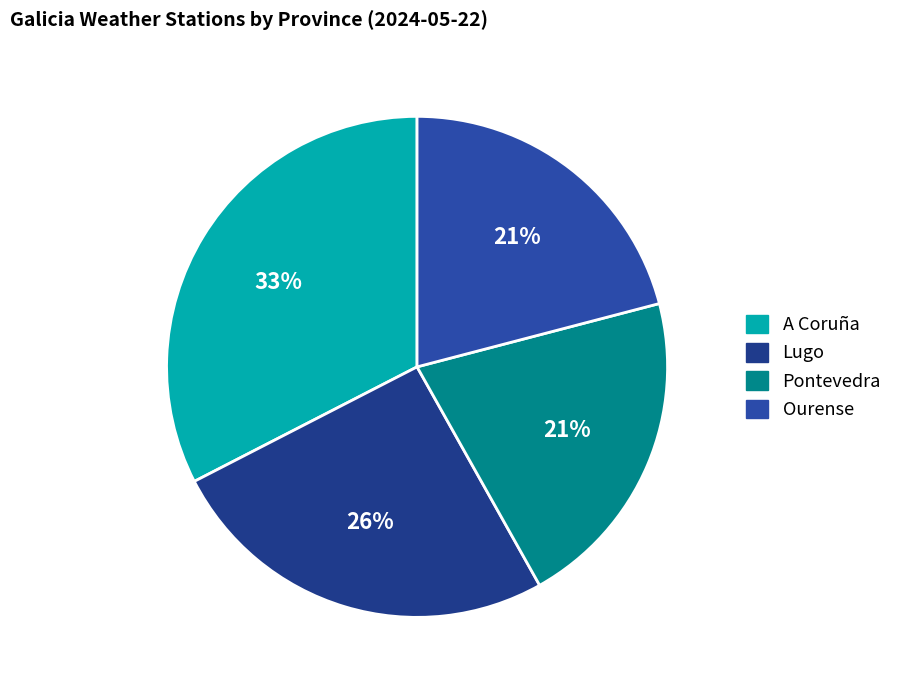

How many segments does this pie chart have?

4